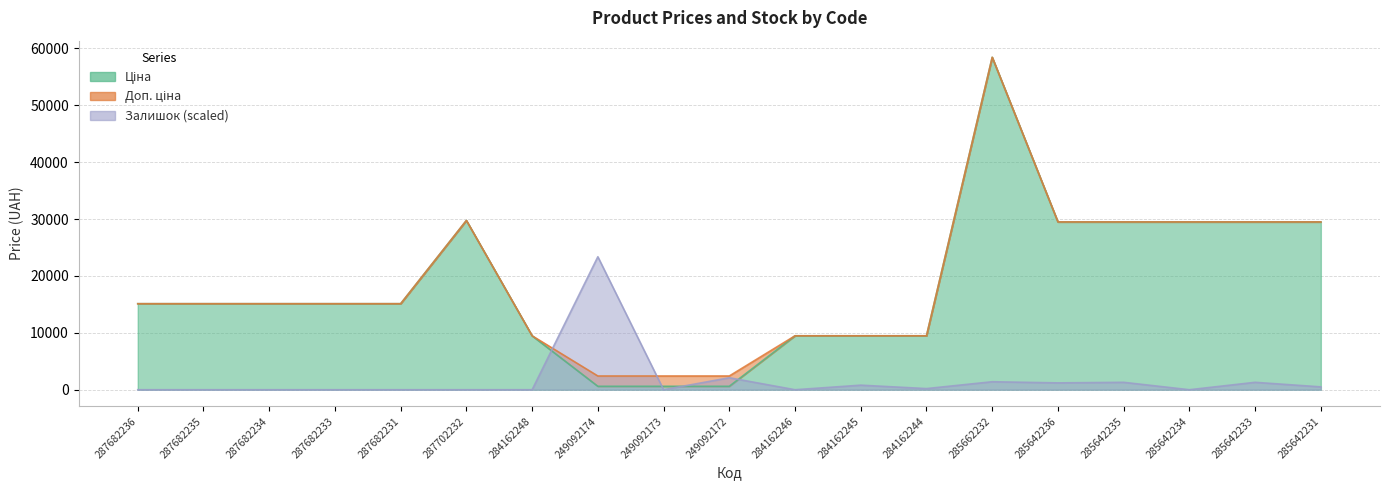

What are all the series names shown in the legend?

Ціна, Доп. ціна, Залишок